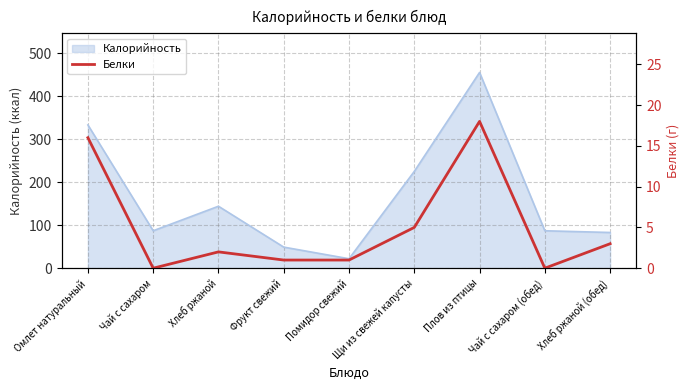

At which label does Калорийность reach its peak?

Плов из птицы